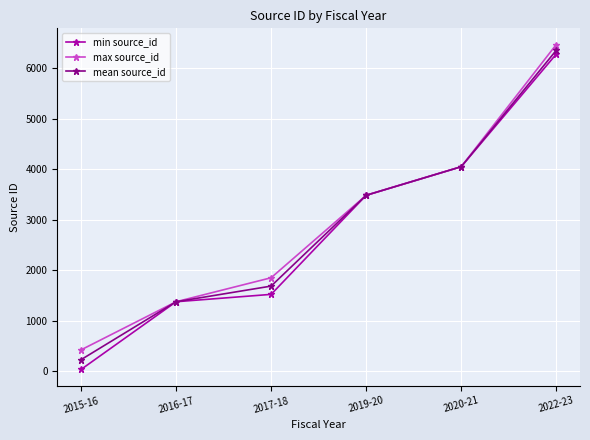

Which series changed the most between 2020-21 and 2022-23?

max source_id